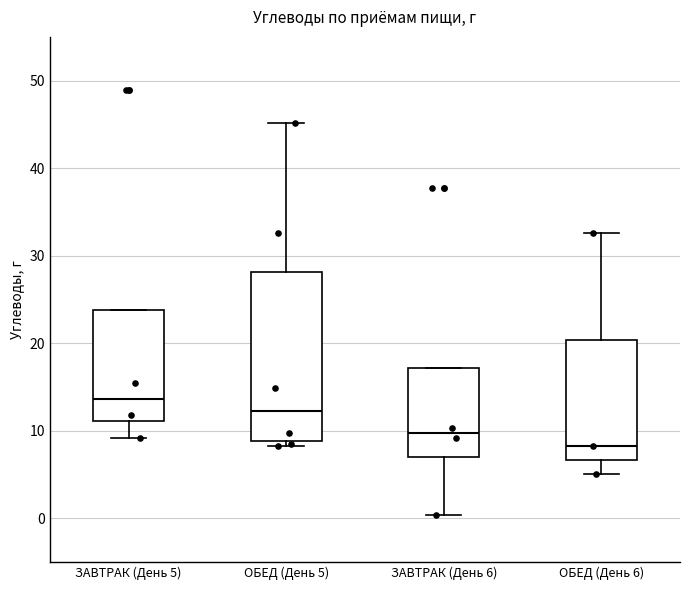

Reading left to right, transcribe this box plot: for each box, give where its median line is, the range the box spans, and where its two whiskers end, as read against the y-axis. The values are not printed on the chart, so give them approximately, as read against the axis.

ЗАВТРАК (День 5): median 14, box 11 to 24, whiskers 9 to 24
ОБЕД (День 5): median 12, box 9 to 28, whiskers 8 to 45
ЗАВТРАК (День 6): median 10, box 7 to 17, whiskers 0 to 17
ОБЕД (День 6): median 8, box 7 to 20, whiskers 5 to 33